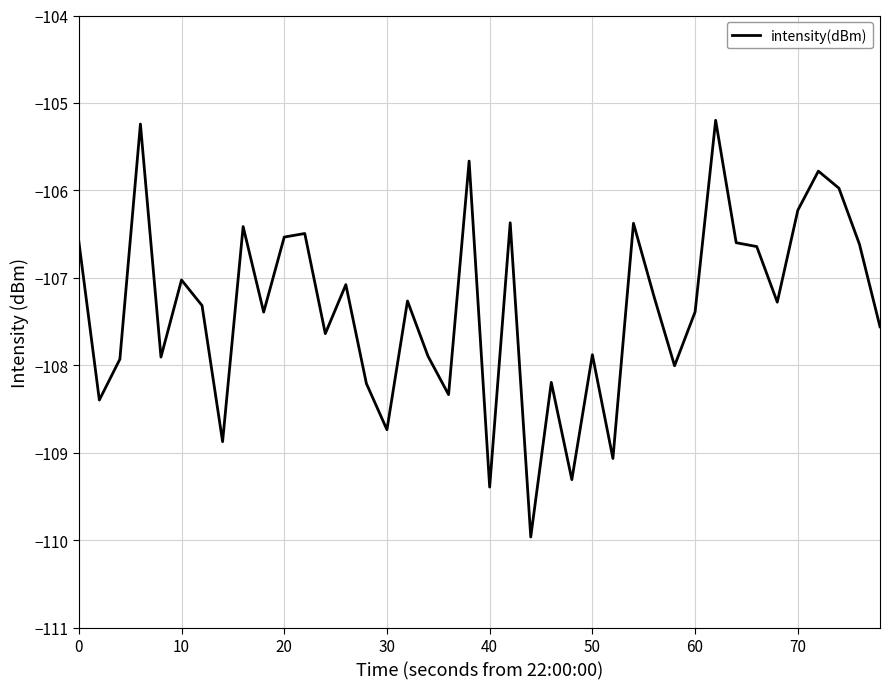

What is the difference between the maximum and minimum values?

4.8